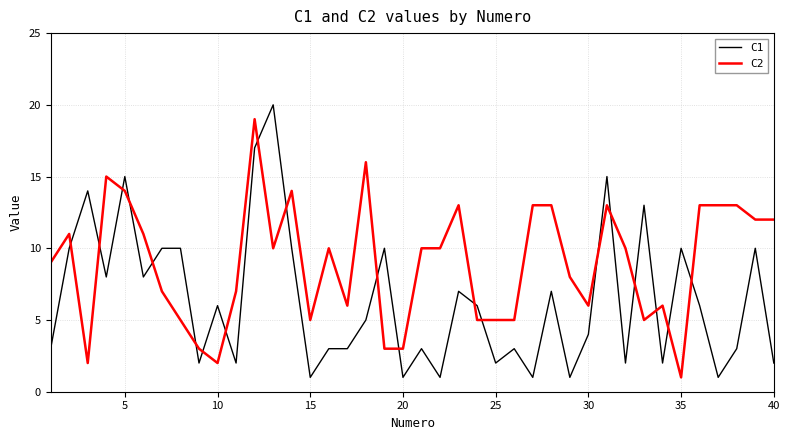

Which series has the largest total across all categories?

C2